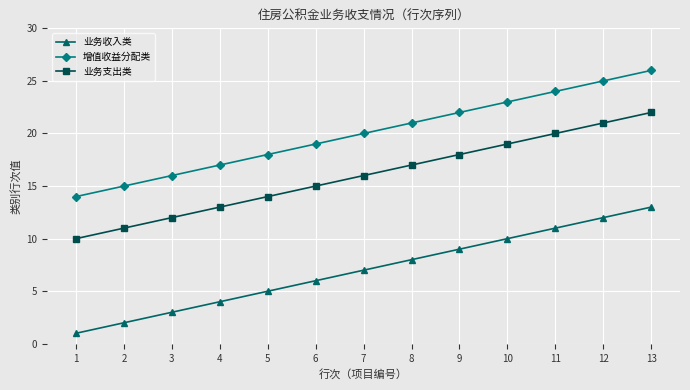

Rank the categories by 业务收入类 value from lowest to highest.

1, 2, 3, 4, 5, 6, 7, 8, 9, 10, 11, 12, 13